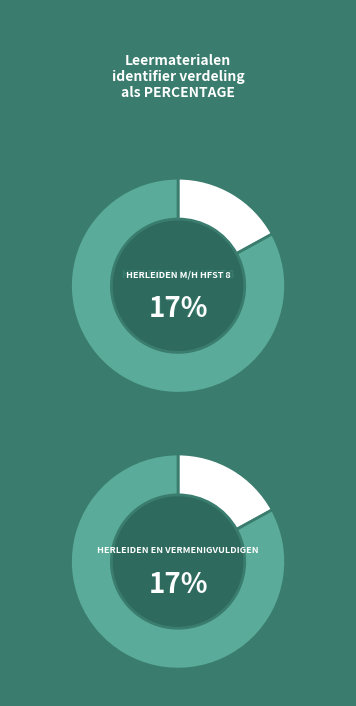

Is it true that Extra uitleg is 9% of the pie?

False